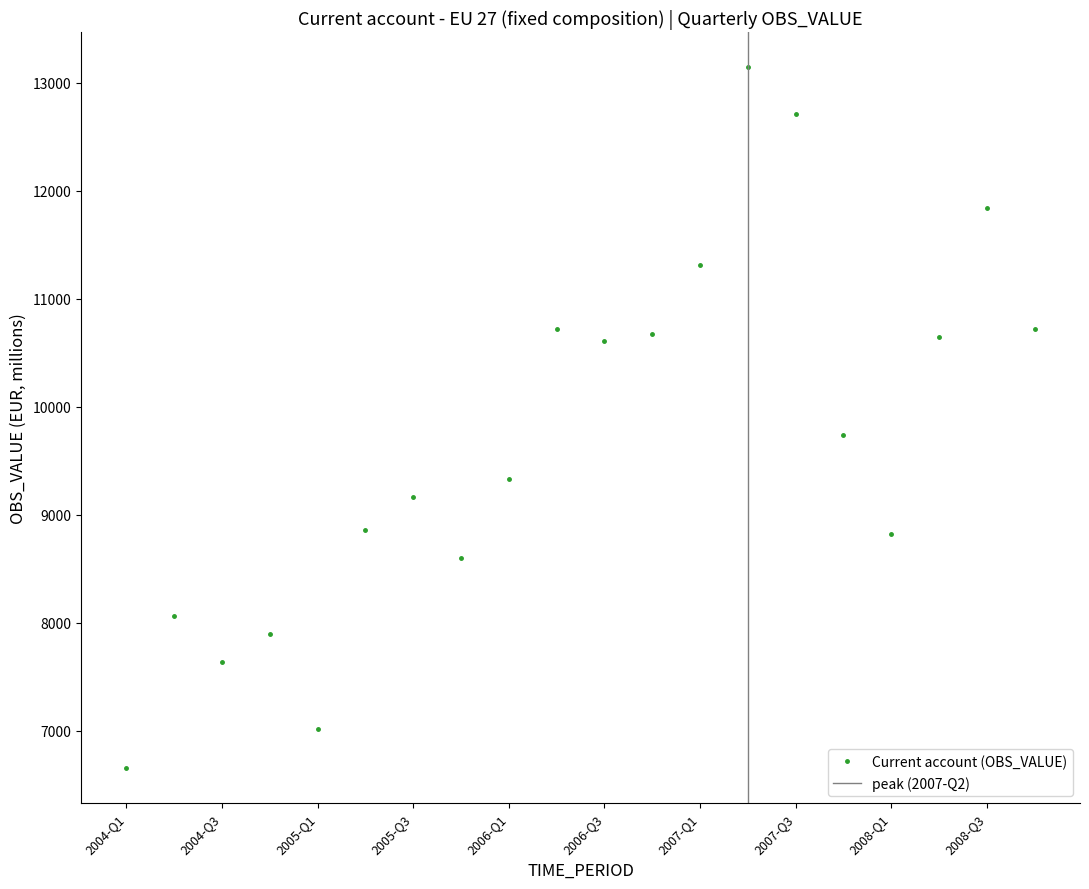

What is the label of the 12th point from the left?

2006-Q4